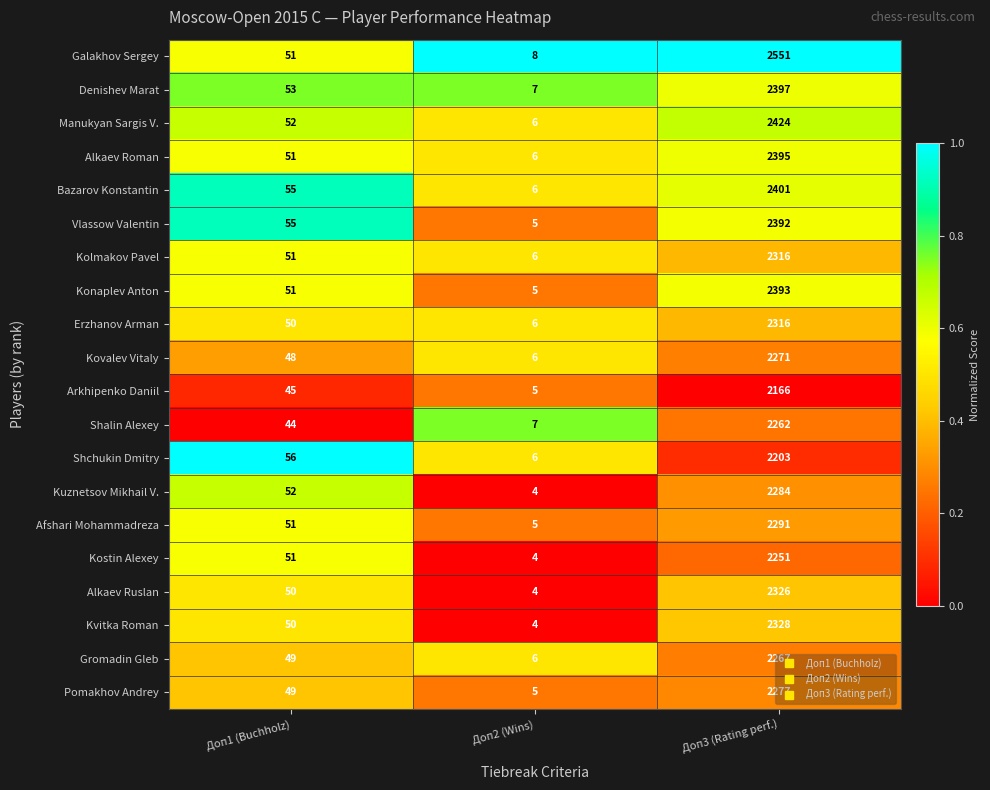

Which series has the largest total across all categories?

Galakhov Sergey